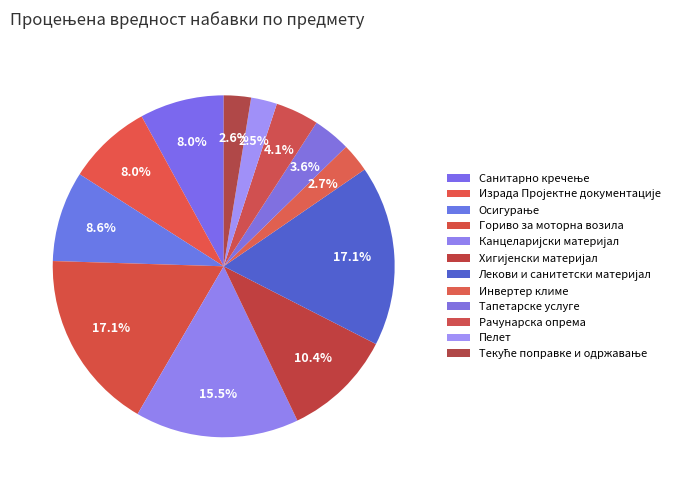

Combined, do Хигијенски материјал and Лекови и санитетски материјал account for over 50%?

No